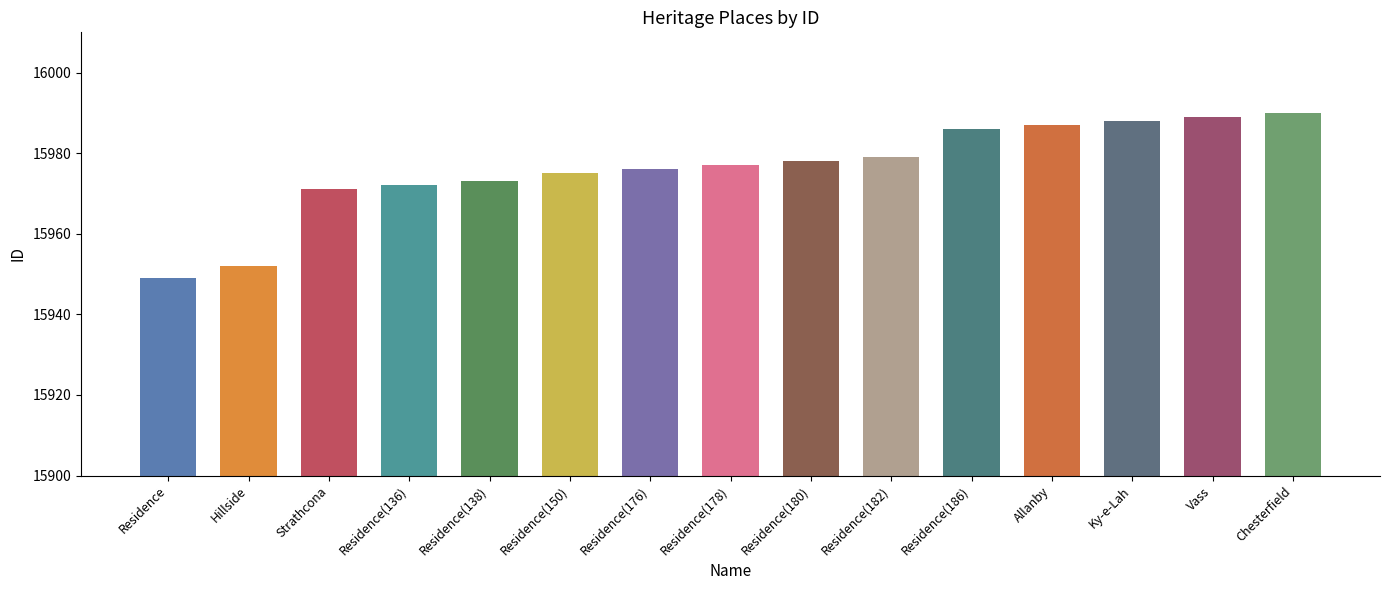

What is the label of the 11th bar from the left?

Residence(186)